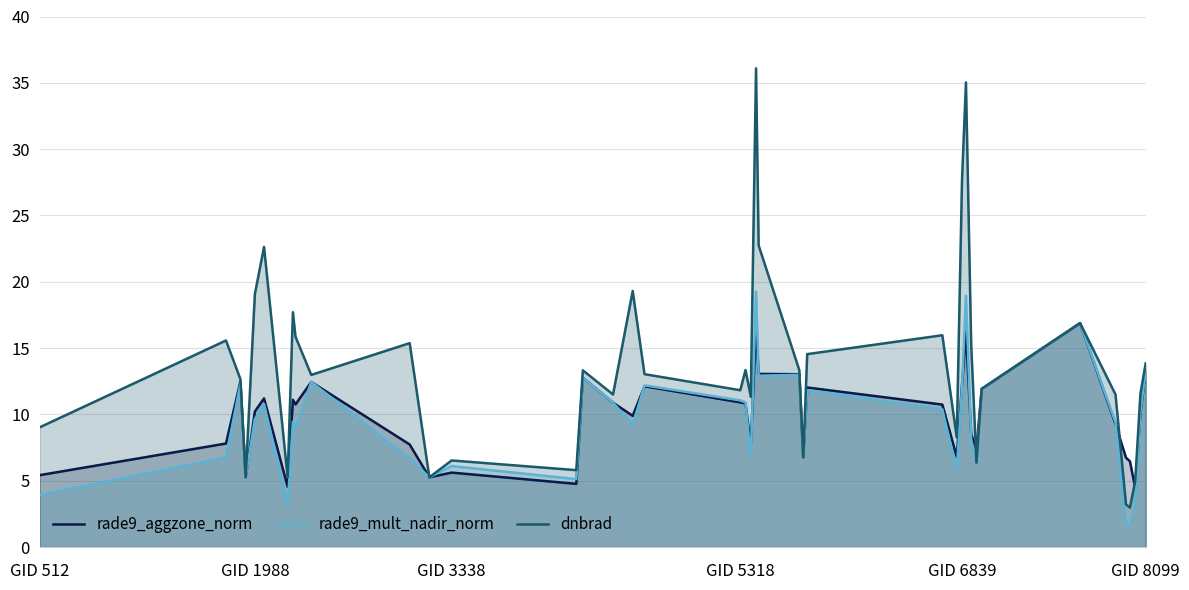

What is the lowest value of the dnbrad series?

3.0